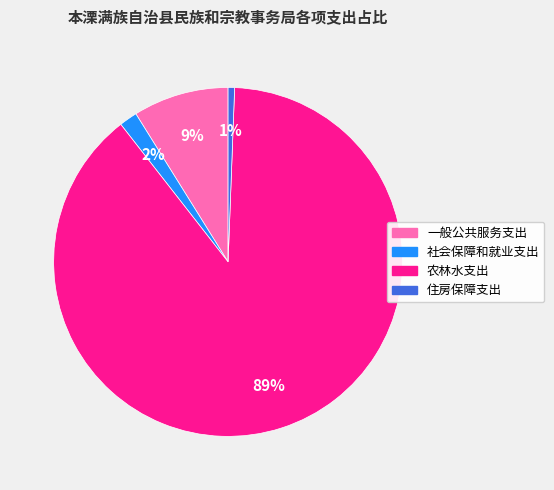

Combined, do 一般公共服务支出 and 社会保障和就业支出 account for over 50%?

No